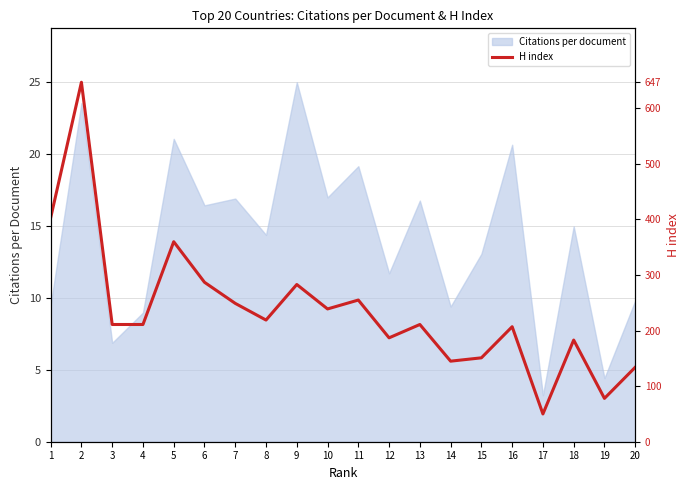

How many points are higher than both their immediate neighbors (excluding endpoints)?

7